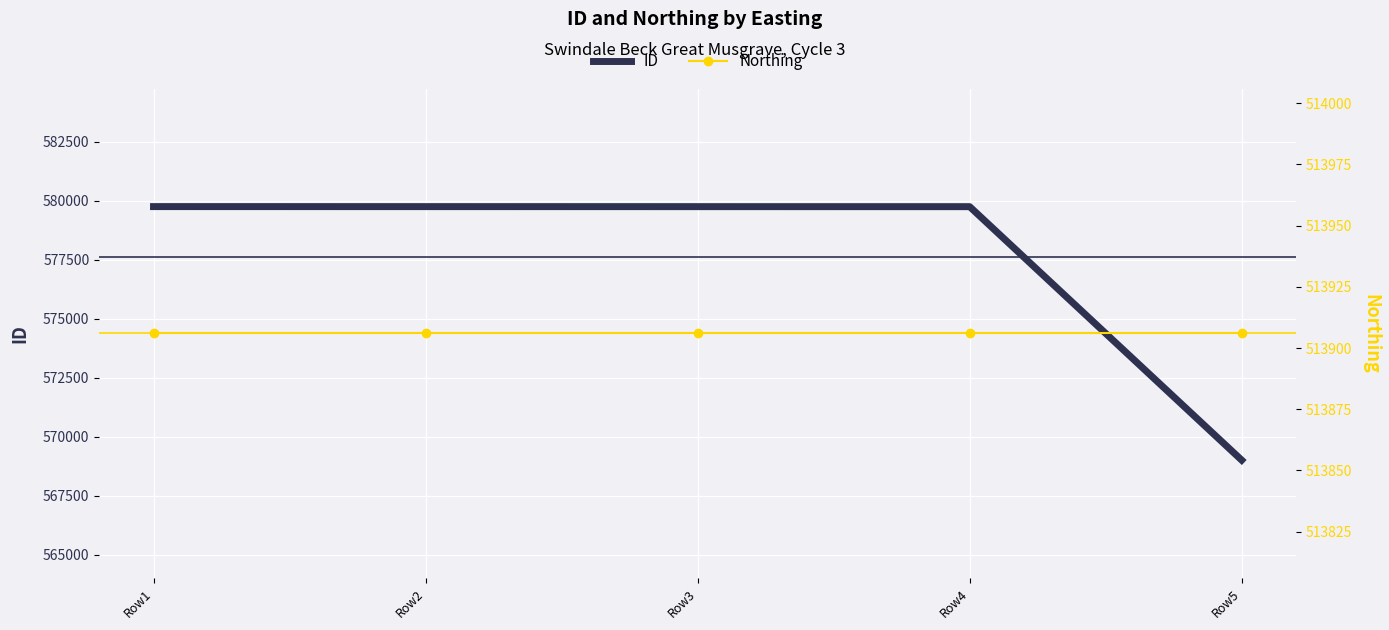

At which label does ID reach its peak?

Row1